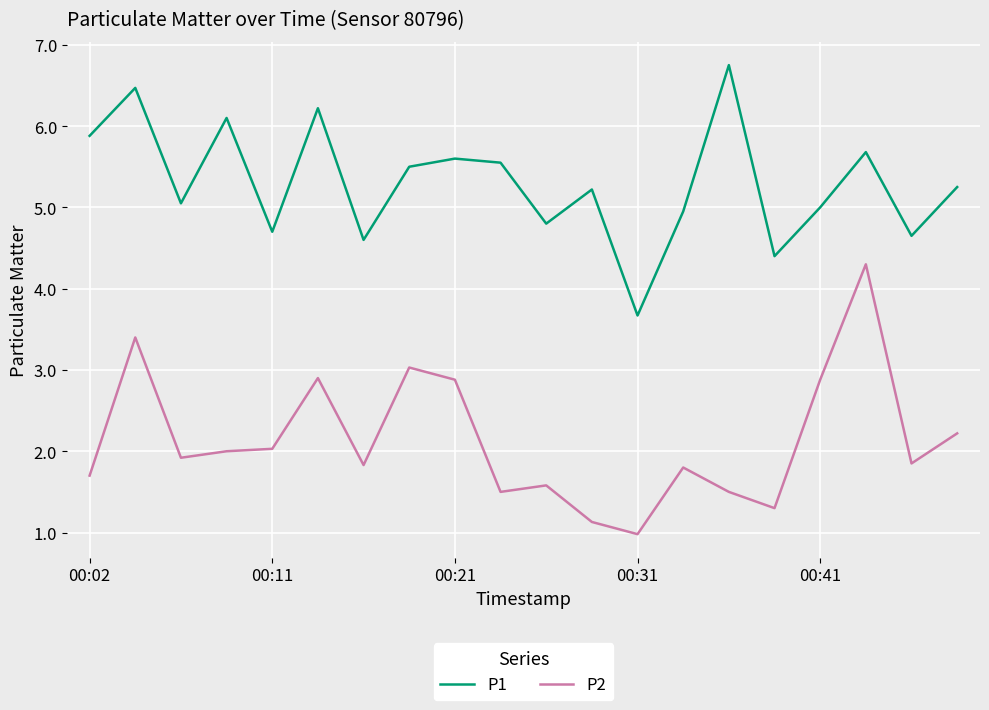

Count the number of data series in this chart.

2